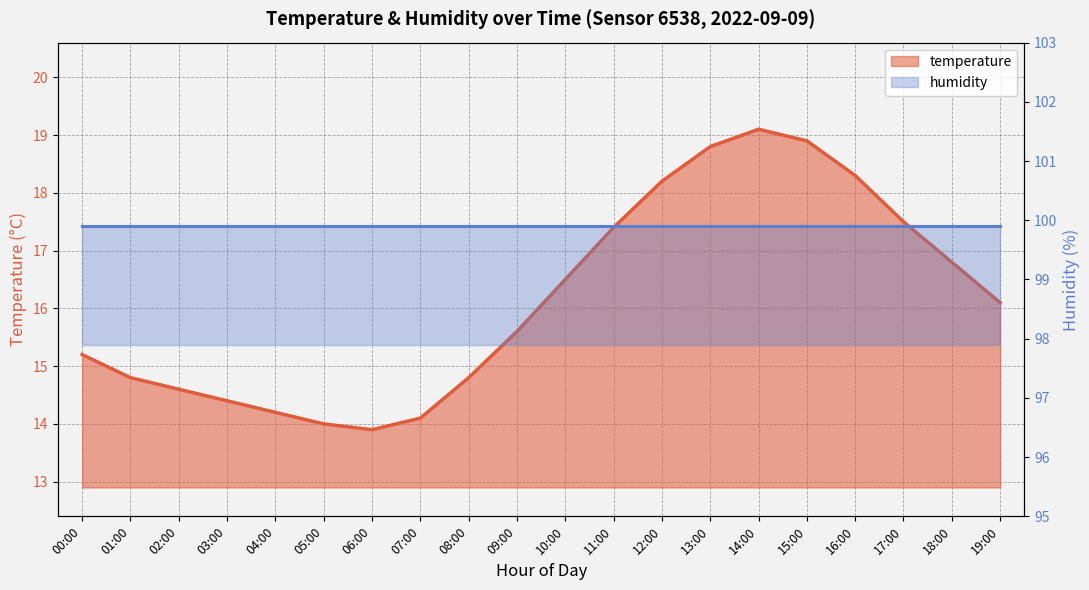

What is the value of the 2nd point from the left?

14.8